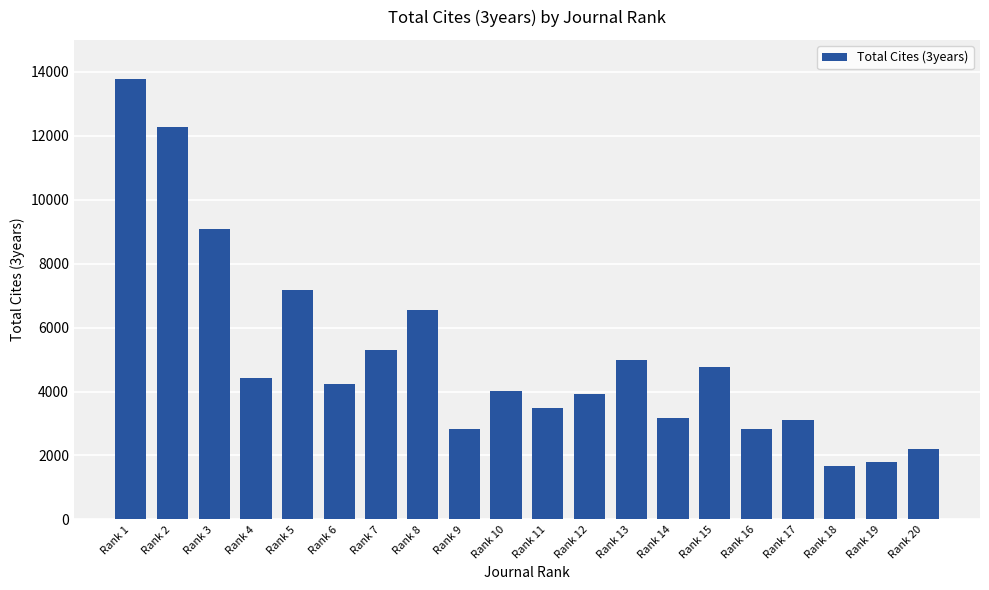

What is the sum of the values at Rank 11 and Rank 2?

15767